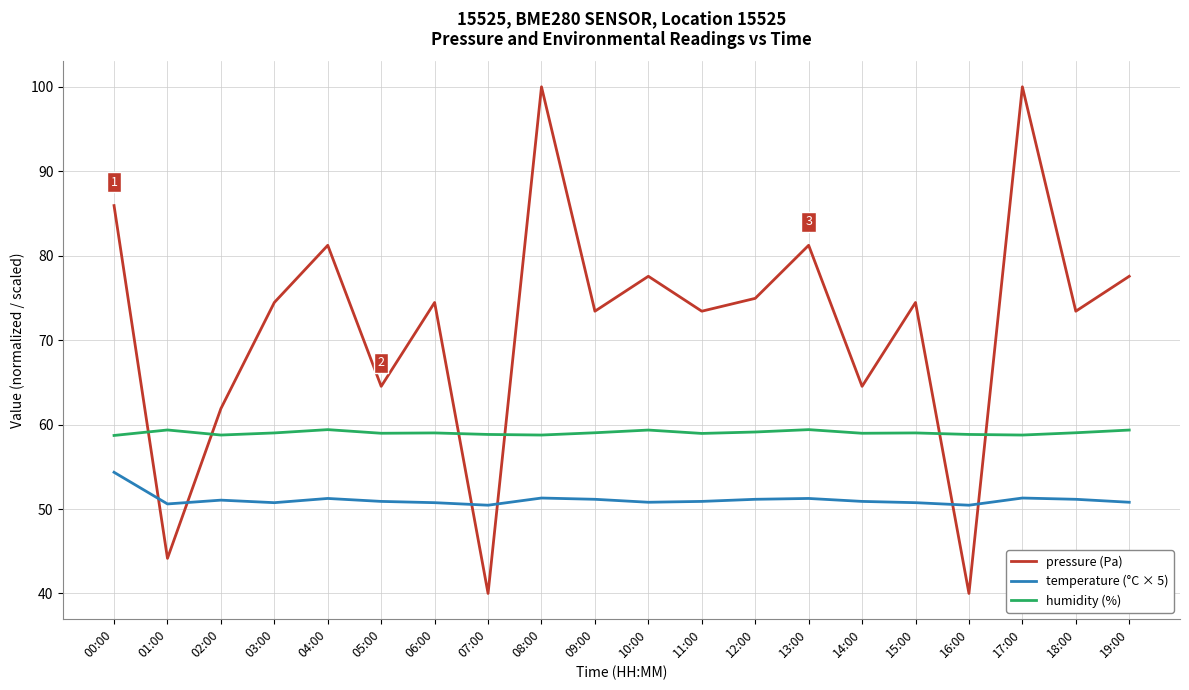

List the series in order of their overall mean, lowest first.

temperature (°C × 5), humidity (%), pressure (Pa)